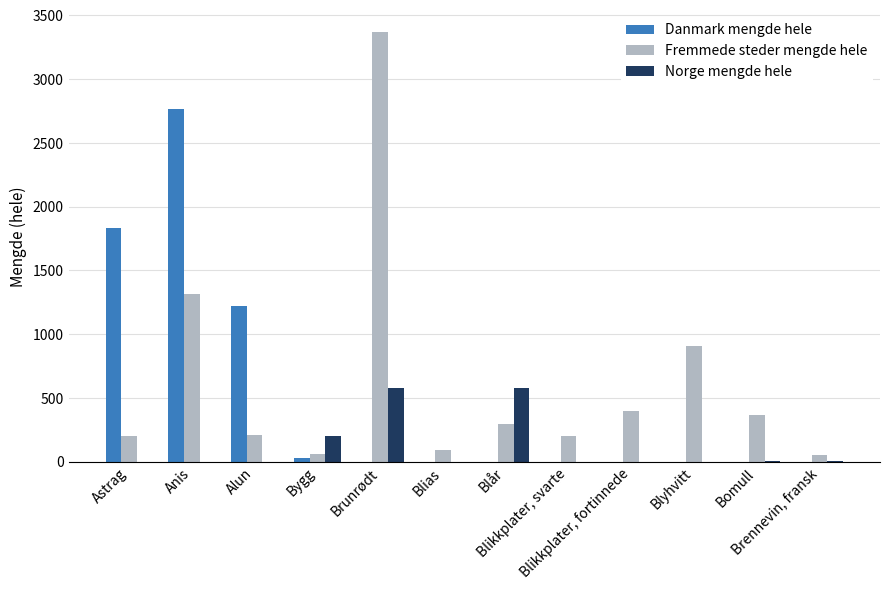

Count the number of data series in this chart.

3